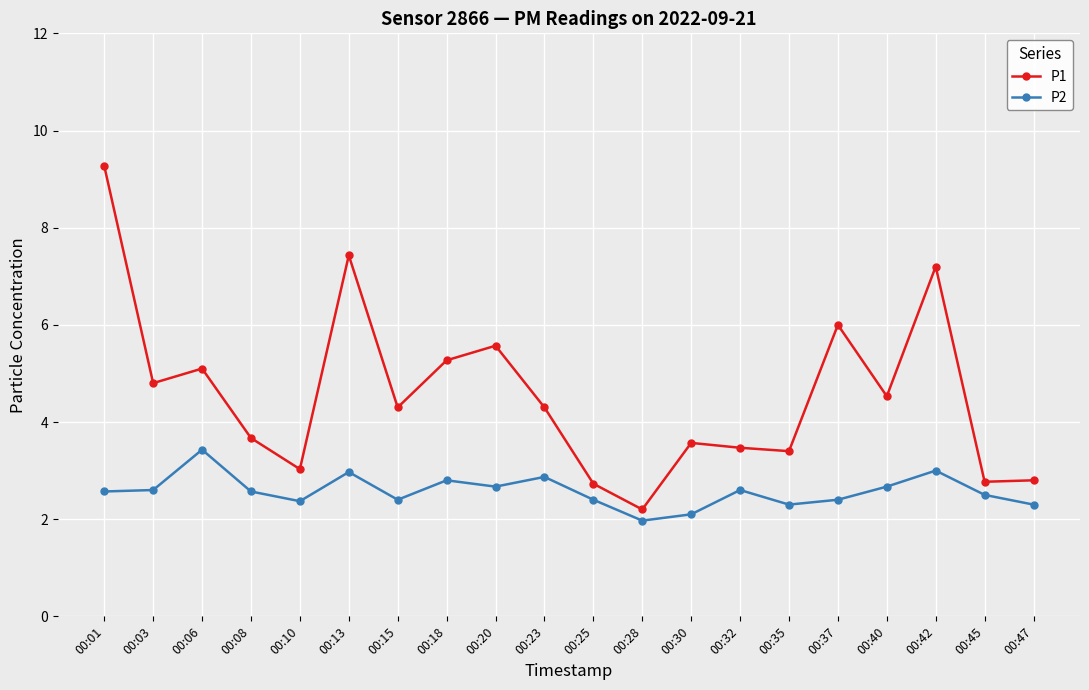

Between 00:03 and 00:25, which series saw the biggest shift?

P1